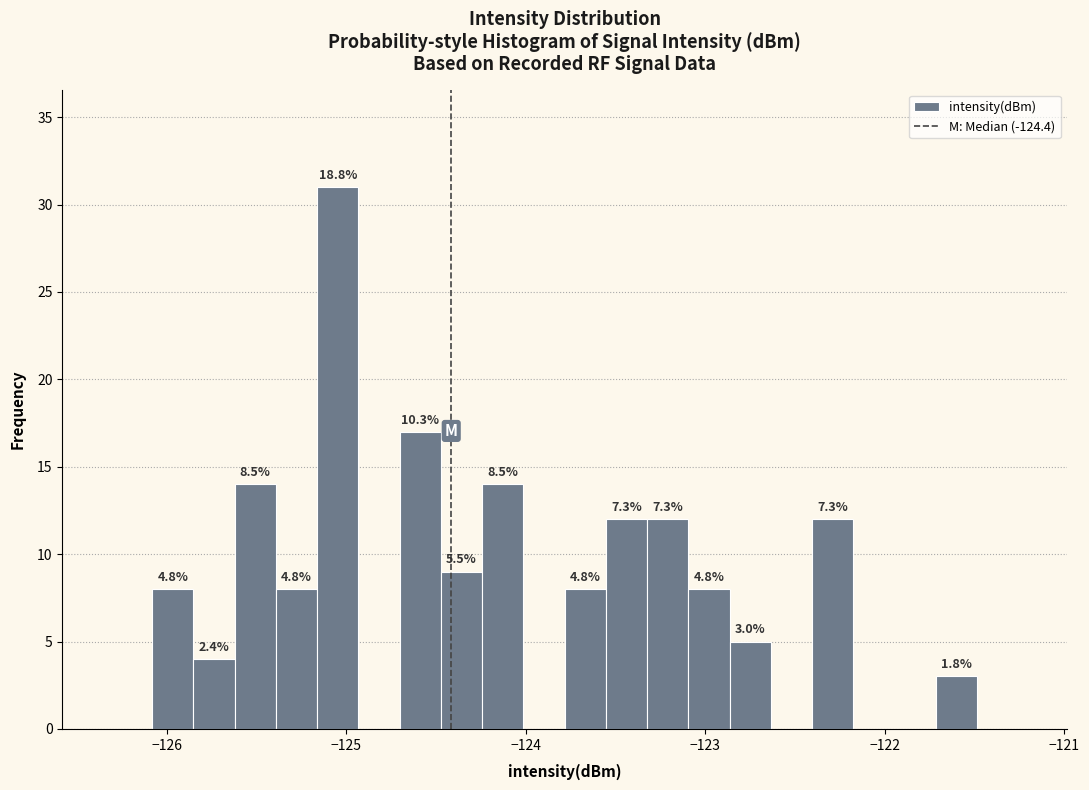

Read against the x-axis, roughly where is the centre of the tallest bar?

-125.0